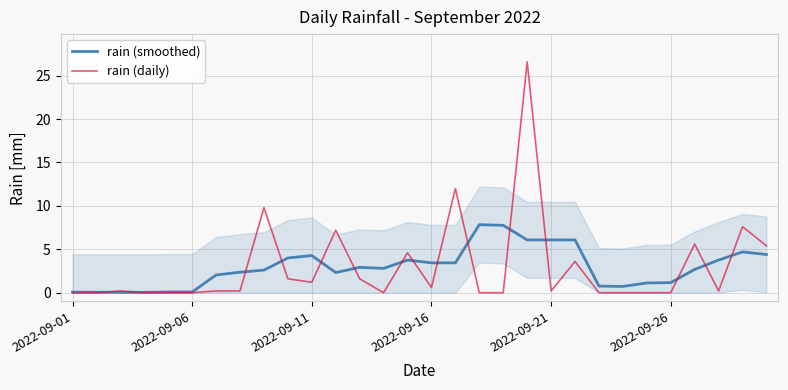

Reading right to left, what are all the values shown in this chart?

rain (smoothed): 4.4	4.7	3.8	2.7	1.2	1.1	0.7	0.8	6.1	6.1	6.1	7.8	7.8	3.4	3.4	3.8	2.8	2.9	2.3	4.3	4.0	2.6	2.4	2.0	0.1	0.1	0.0	0.0	0.1	0.1
rain (daily): 5.4	7.6	0.2	5.6	0.0	0.0	0.0	0.0	3.6	0.2	26.6	0.0	0.0	12.0	0.6	4.6	0.0	1.6	7.2	1.2	1.6	9.8	0.2	0.2	0.0	0.0	0.0	0.2	0.0	0.0